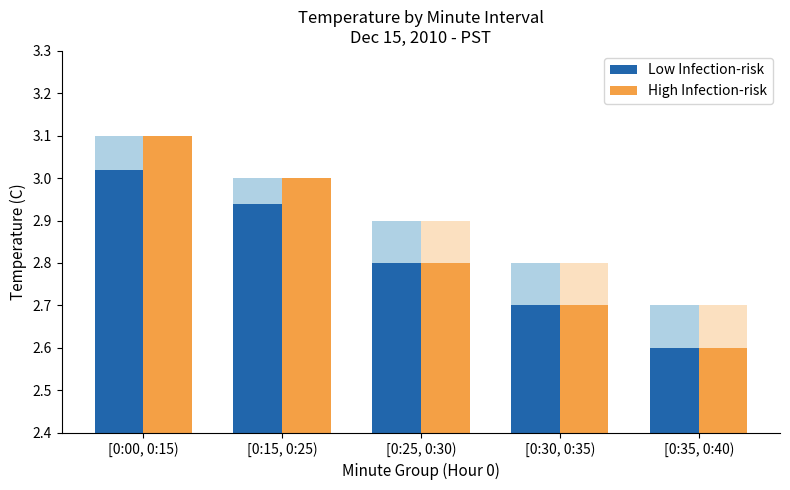

Which series has the largest total across all categories?

High Infection-risk